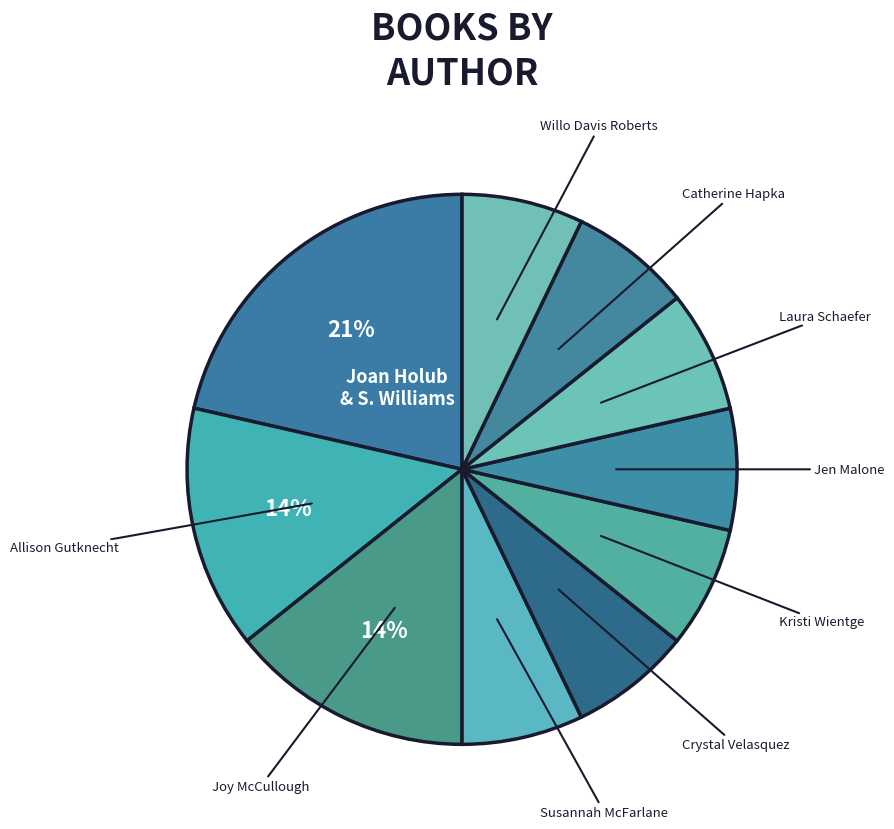

How many slices are in this pie chart?

10